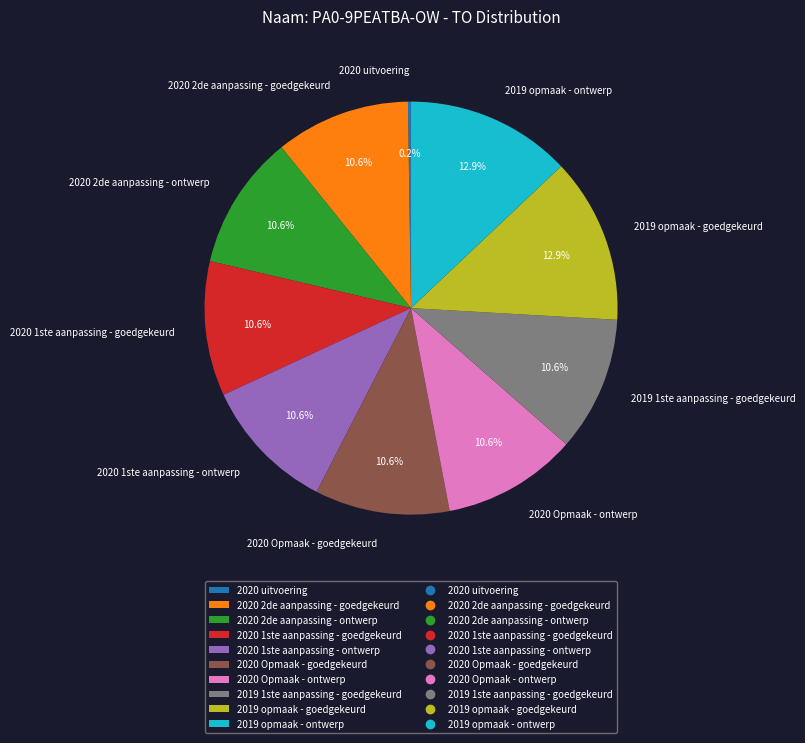

What is the ratio of the value at 2019 opmaak - goedgekeurd to the value at 2020 Opmaak - ontwerp?

1.2